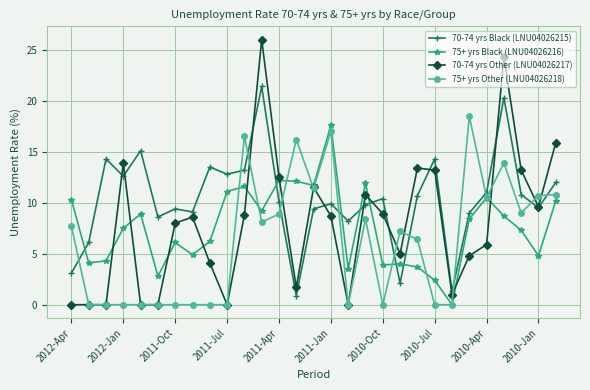

Which series has the largest total across all categories?

70-74 yrs Black (LNU04026215)